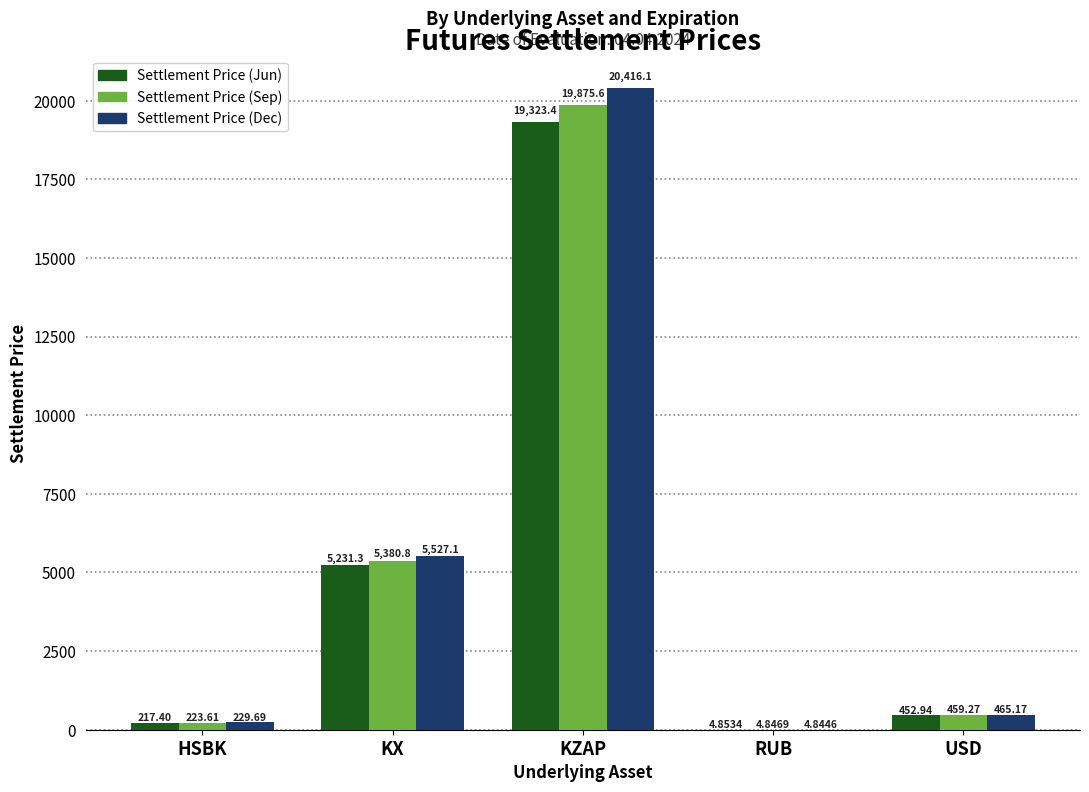

What is the sum of all Settlement Price (Jun) values?

25229.9